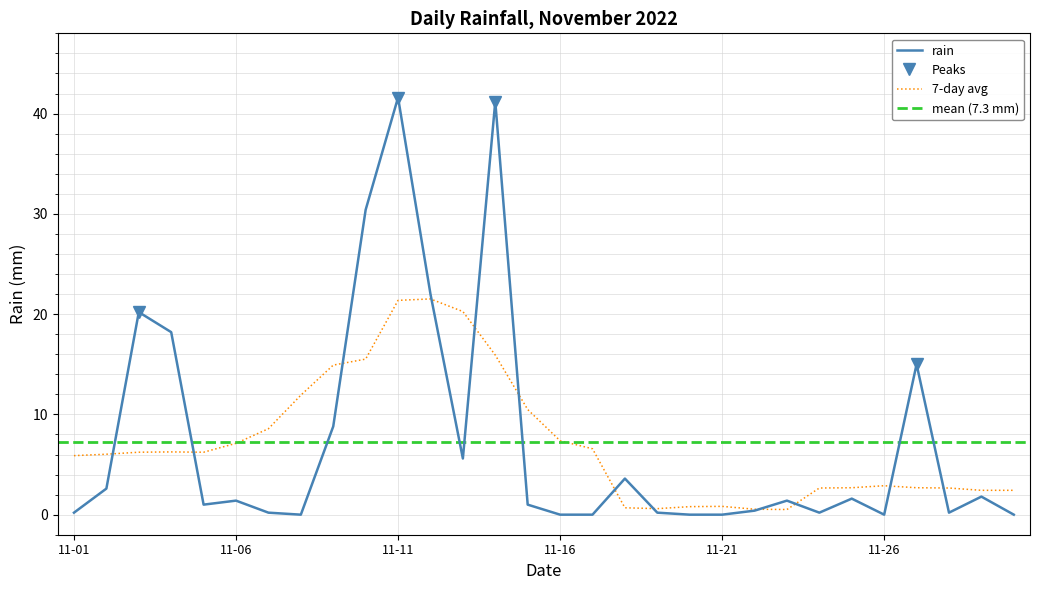

Rank the categories by value from highest to lowest.

2022-11-11, 2022-11-14, 2022-11-10, 2022-11-12, 2022-11-03, 2022-11-04, 2022-11-27, 2022-11-09, 2022-11-13, 2022-11-18, 2022-11-02, 2022-11-29, 2022-11-25, 2022-11-06, 2022-11-23, 2022-11-05, 2022-11-15, 2022-11-22, 2022-11-01, 2022-11-07, 2022-11-19, 2022-11-24, 2022-11-28, 2022-11-08, 2022-11-16, 2022-11-17, 2022-11-20, 2022-11-21, 2022-11-26, 2022-11-30